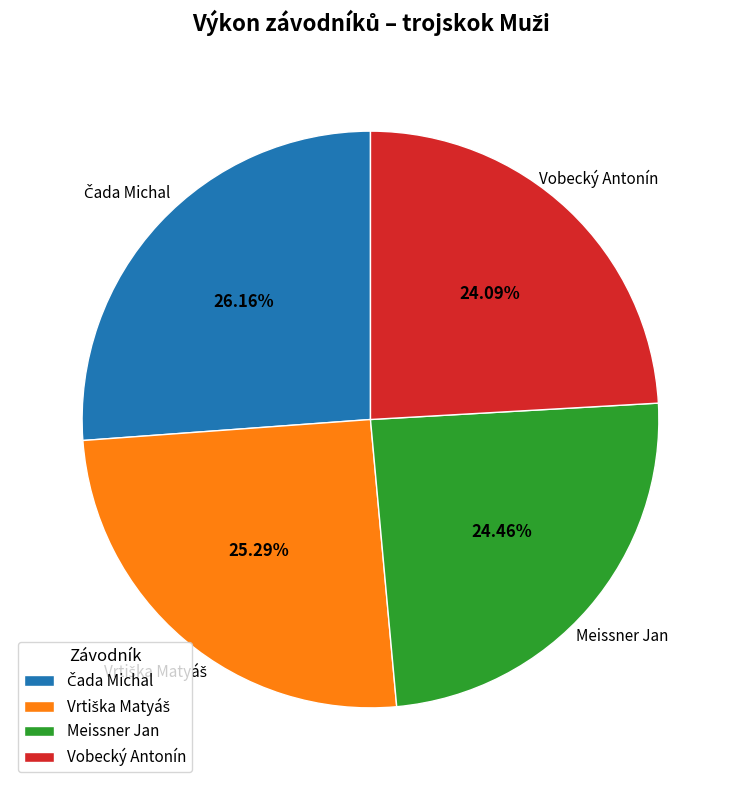

Does Meissner Jan represent more than half of the total?

No